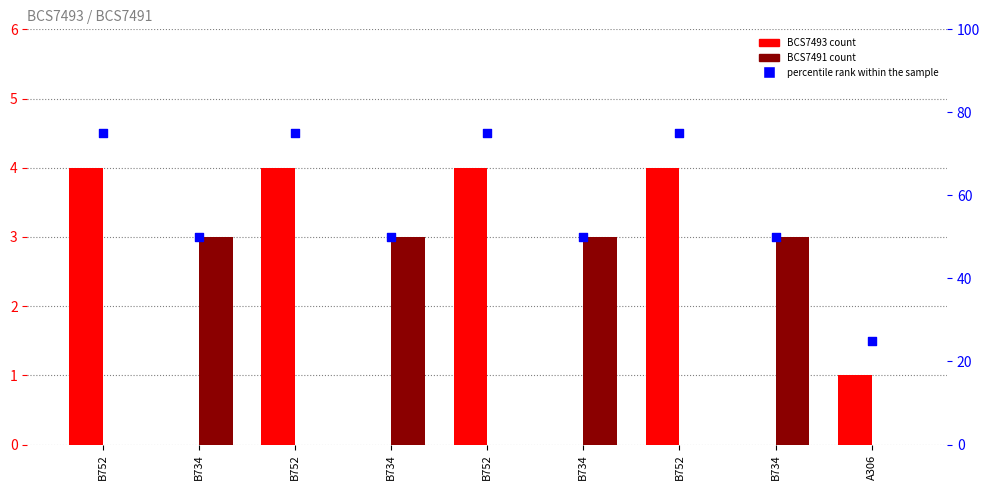

What is the total value across all series at B734?

53